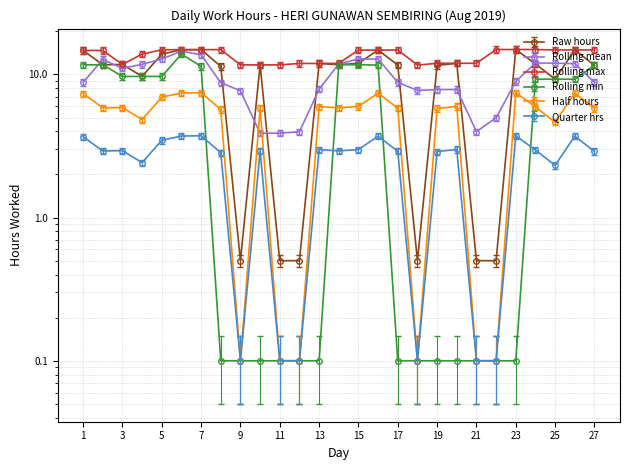

At which category does the chart reach its minimum across all series?

9